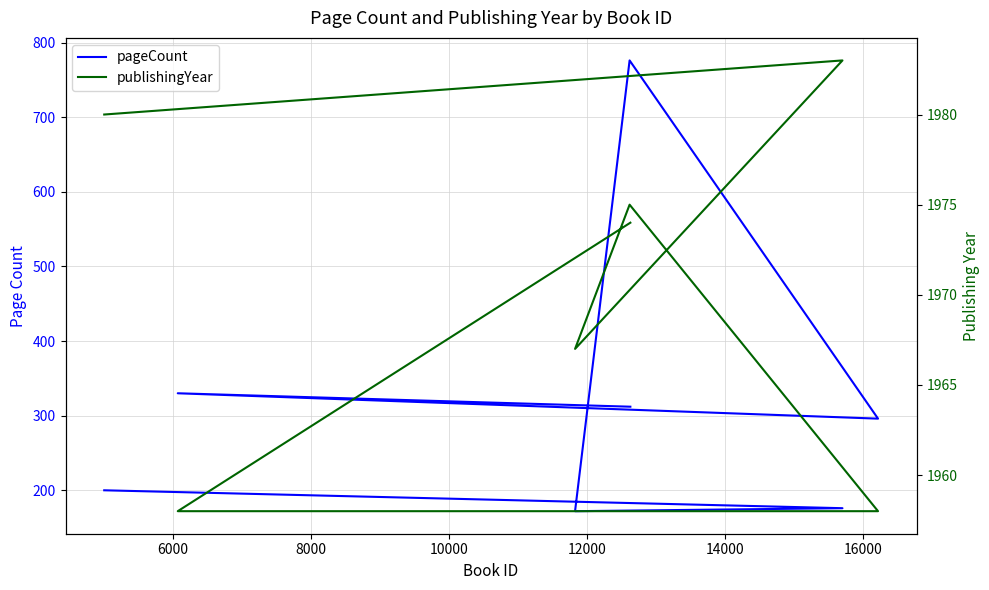

At how many categories does at least one series exceed 365?

7